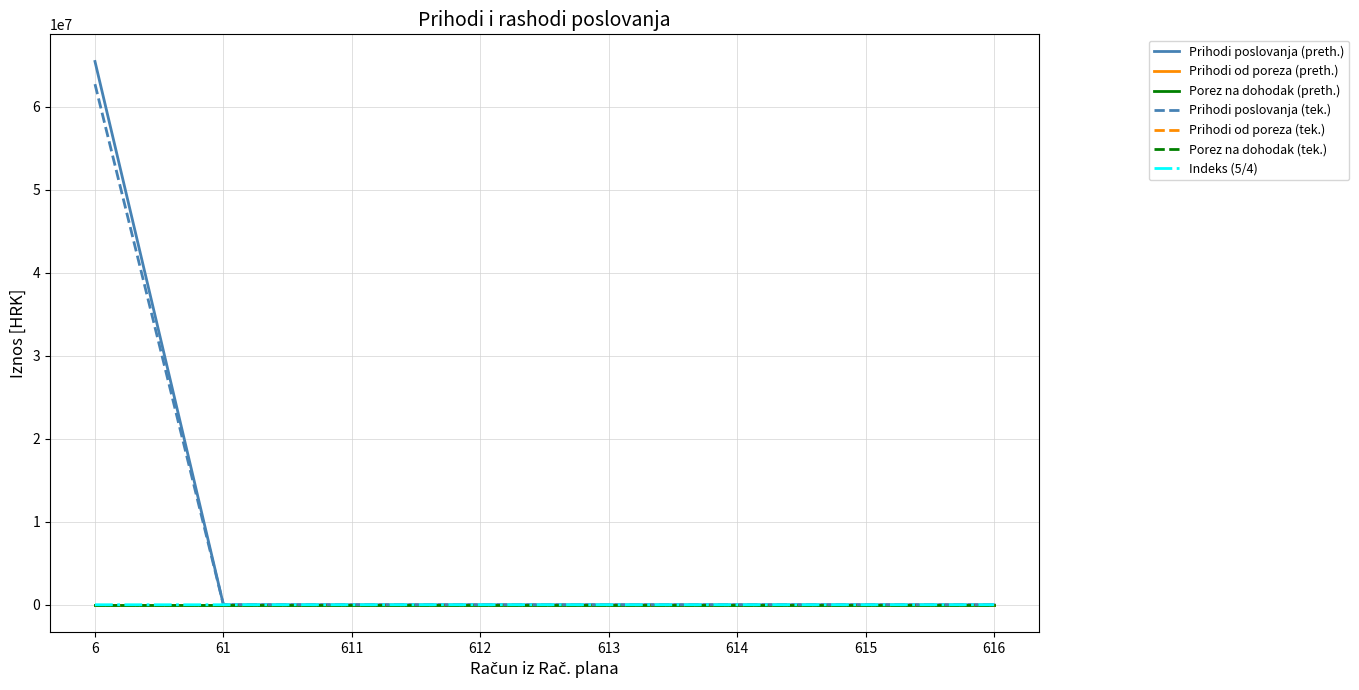

Does the chart display data point markers on the line(s)?

No